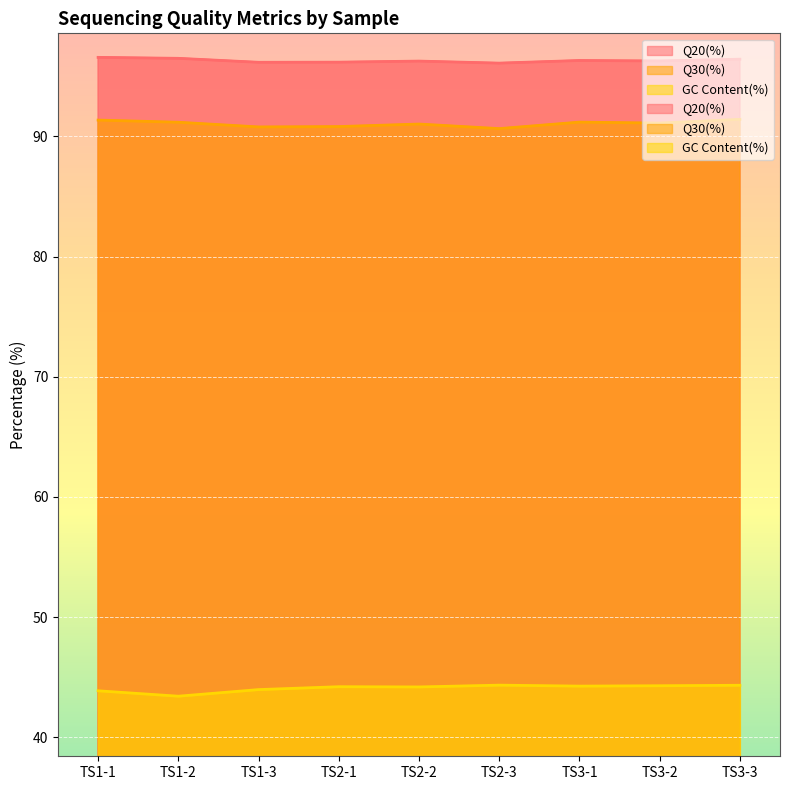

What is the label of the 5th point from the left?

TS2-2